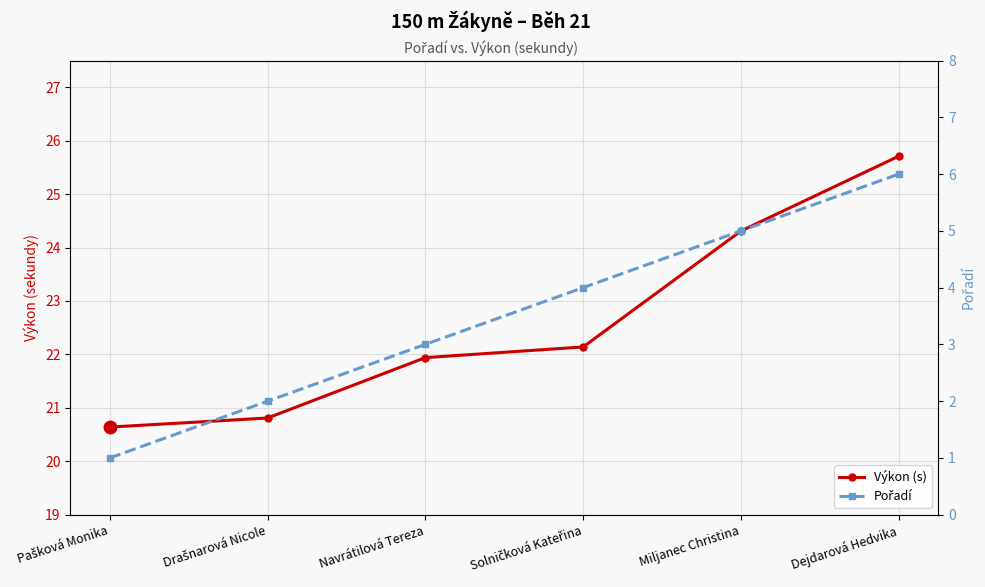

What is the maximum value shown in the chart?

25.7